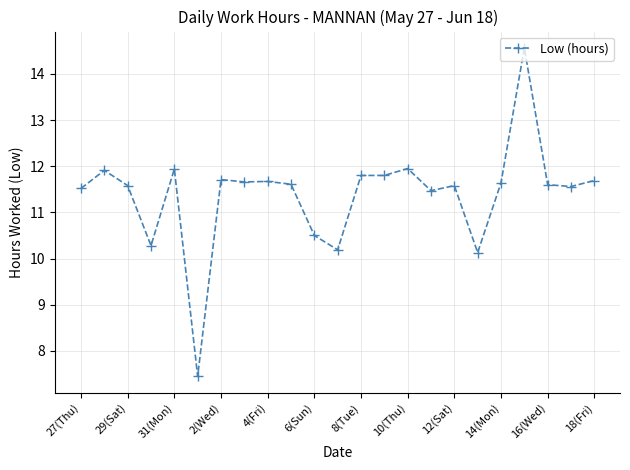

What is the value of the 6th point from the left?

7.5